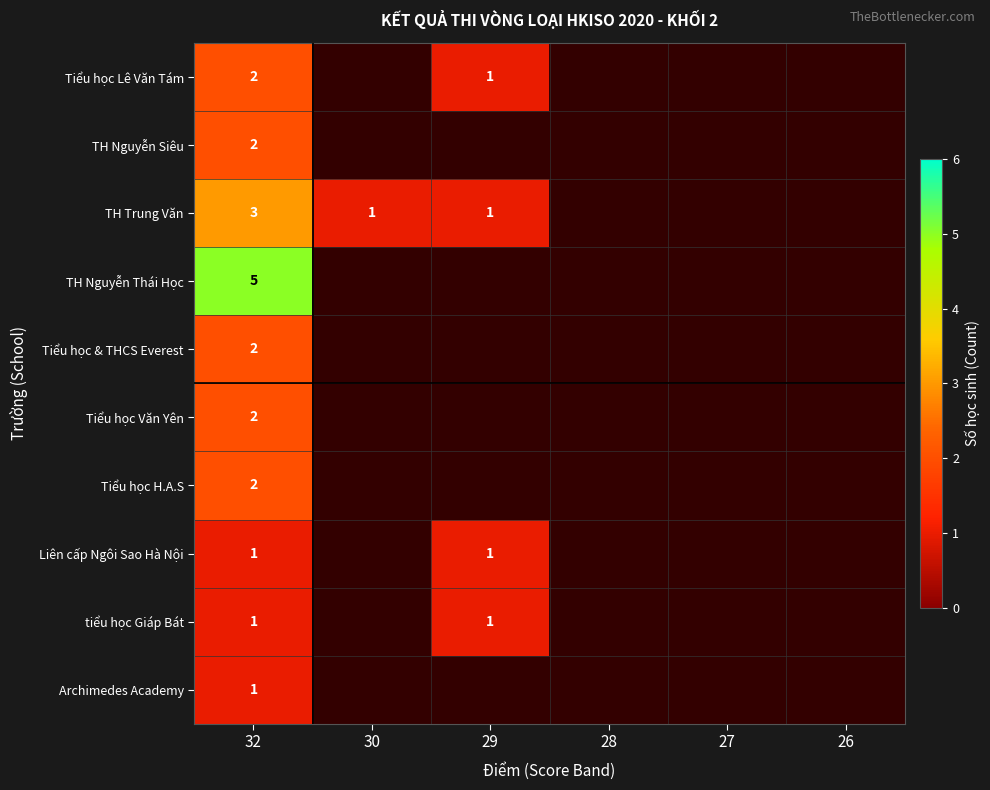

At which category does the chart reach its peak across all series?

32